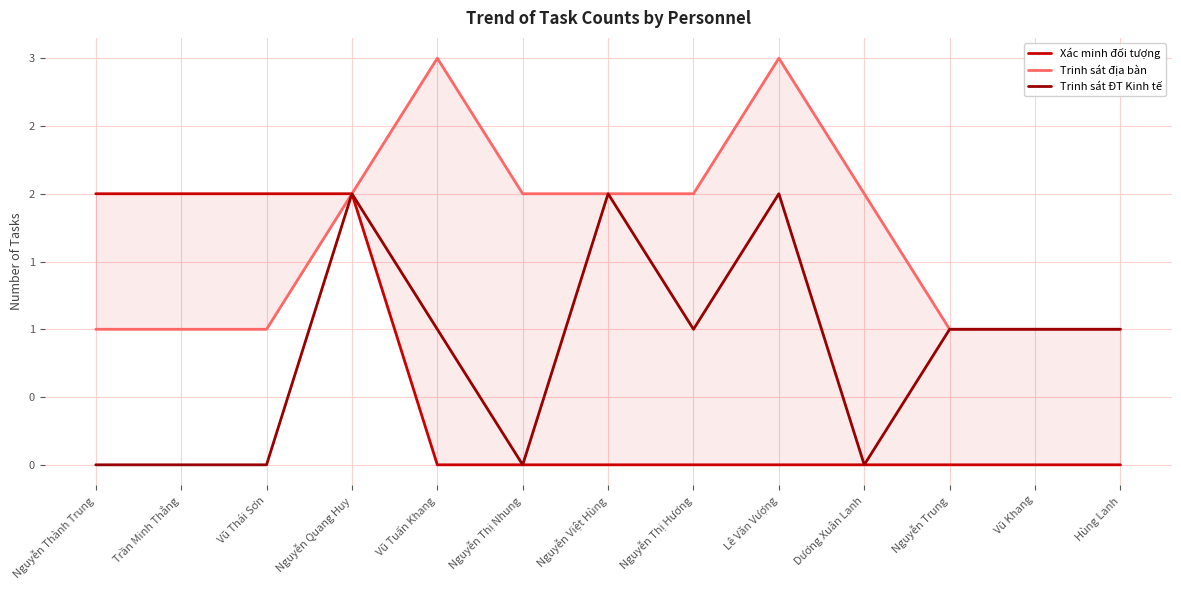

Rank the series by their average value, from lowest to highest.

Xác minh đối tượng, Trinh sát ĐT Kinh tế, Trinh sát địa bàn